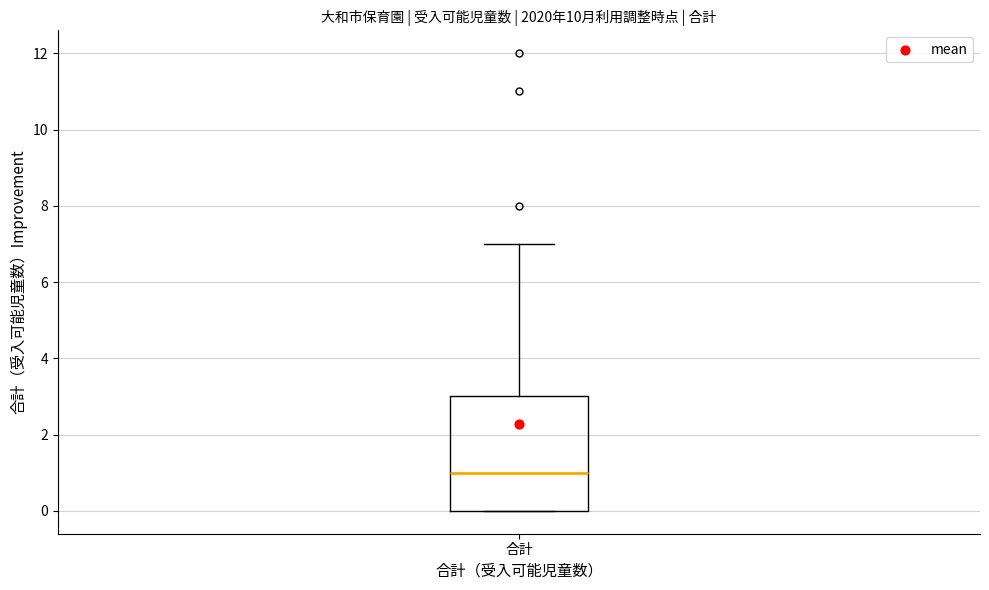

Where does the upper whisker of the box for 合計 end on the y-axis? The values are not printed on the chart, so give them approximately, as read against the axis.

7